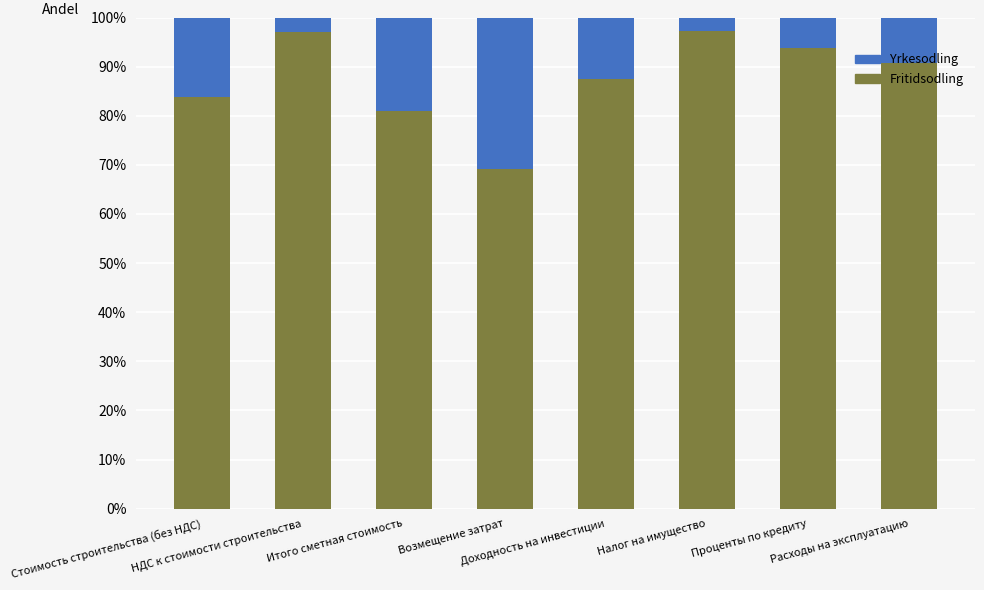

Does the chart contain stacked bars?

Yes